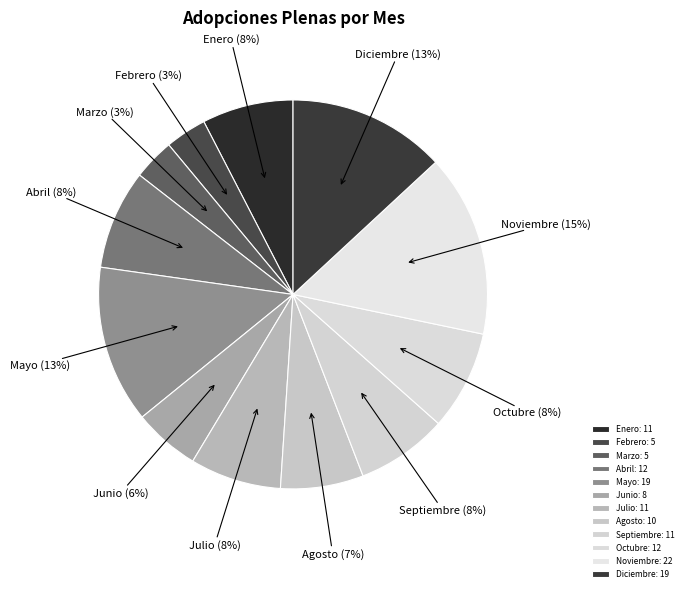

Which has a higher value, Junio or Enero?

Enero